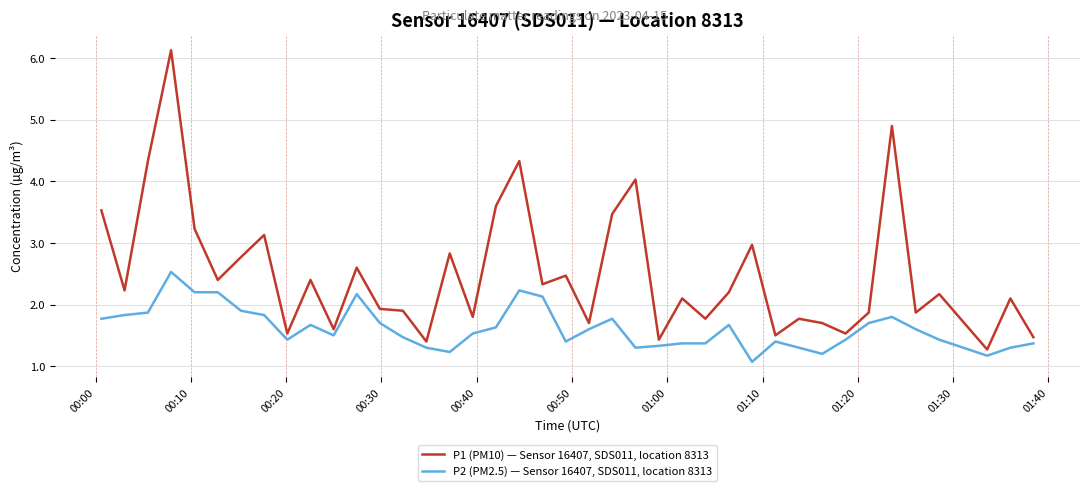

Which series has the largest total across all categories?

P1 (PM10) — Sensor 16407, SDS011, location 8313